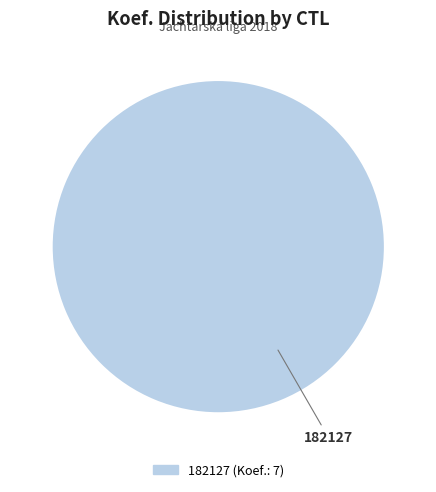

Is there a majority slice in this chart?

Yes